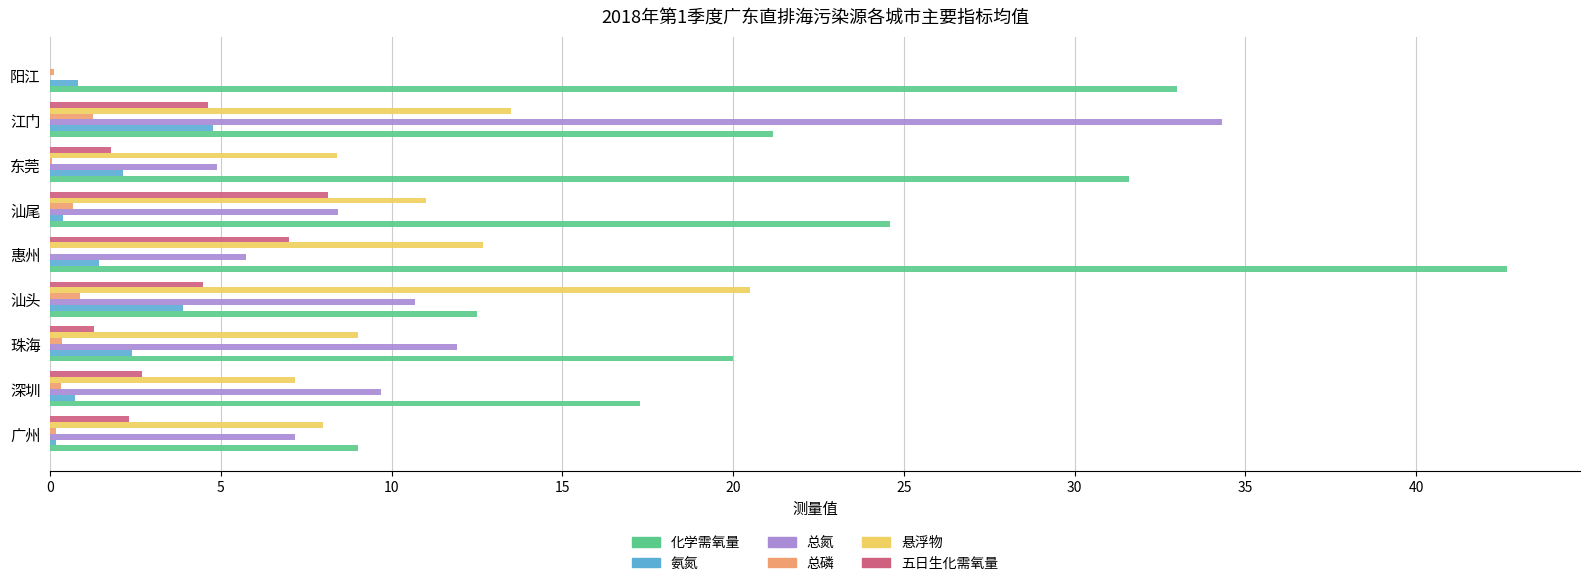

Between 广州 and 深圳, which series saw the biggest shift?

化学需氧量